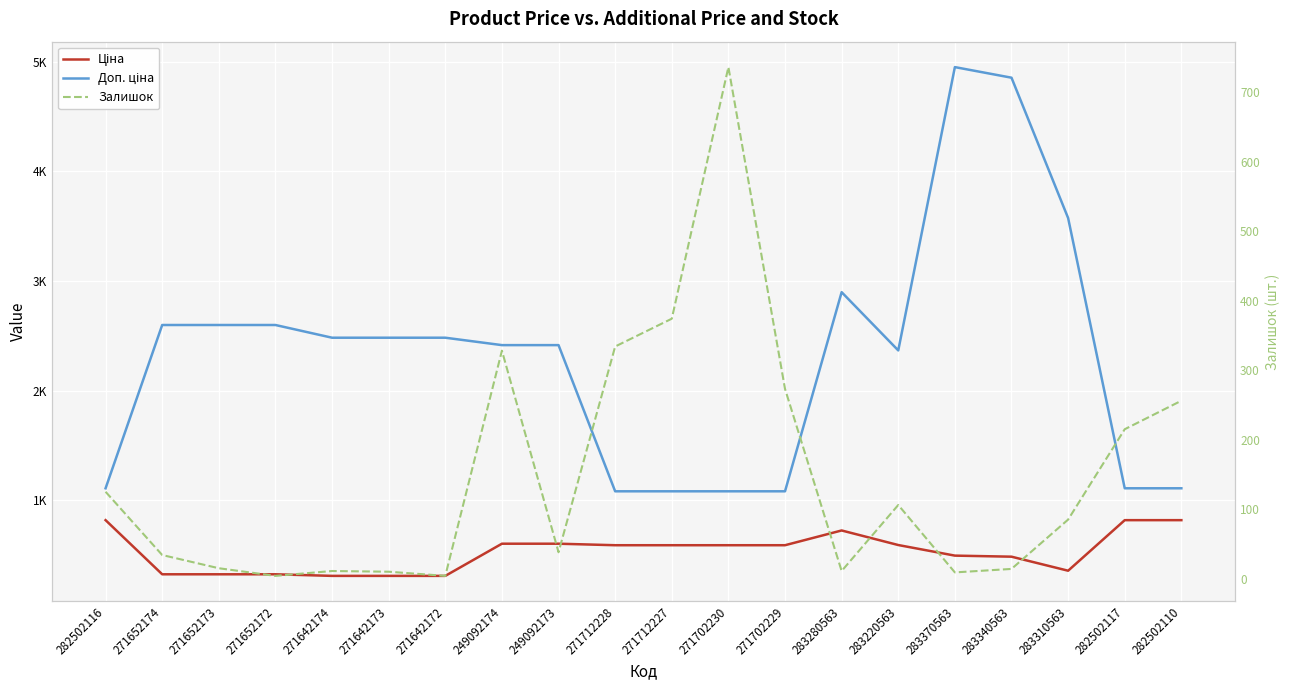

What is the approximate value of Доп. ціна at 271652173?

2598.3